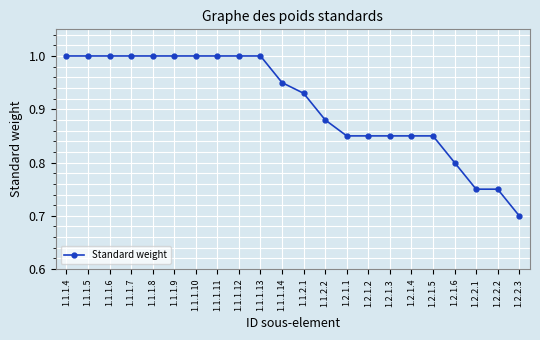

The value at 1.2.2.1 is 0.8. True or false?

True